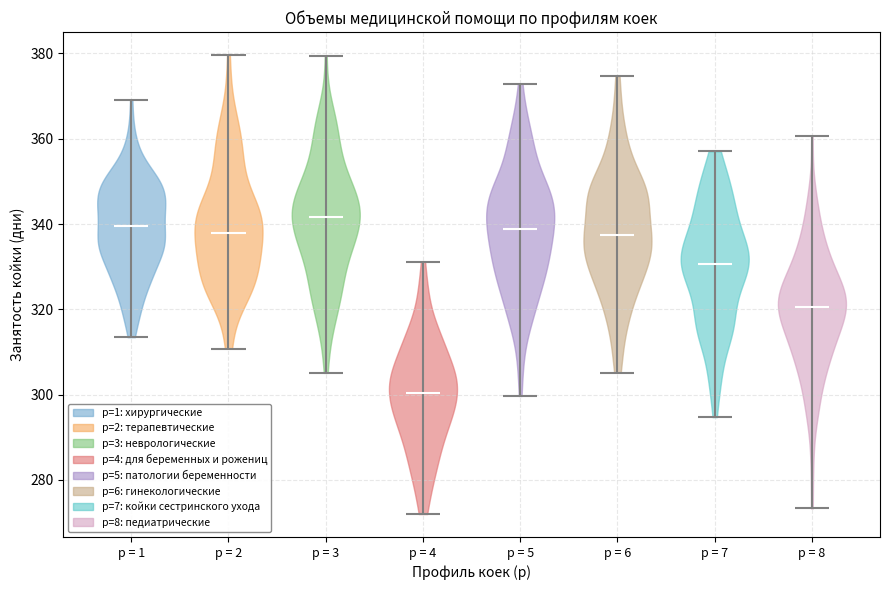

Reading left to right, read every violin against the y-axis: where its median line is, and the lowest and highest points it reaches. The values are not printed on the chart, so give them approximately, as read against the axis.

p = 1: median line 340, lowest point 314, highest point 370
p = 2: median line 338, lowest point 310, highest point 380
p = 3: median line 342, lowest point 306, highest point 380
p = 4: median line 300, lowest point 272, highest point 332
p = 5: median line 338, lowest point 300, highest point 372
p = 6: median line 338, lowest point 306, highest point 374
p = 7: median line 330, lowest point 294, highest point 358
p = 8: median line 320, lowest point 274, highest point 360